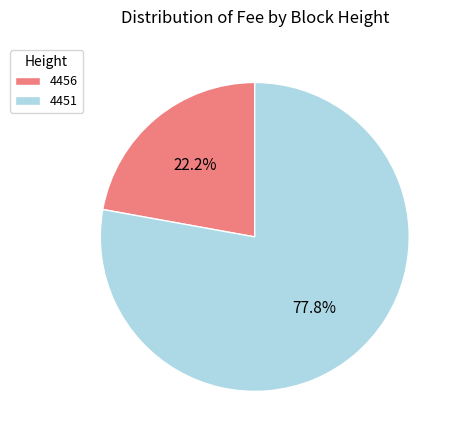

The 4456 slice represents 16% of the pie. True or false?

False